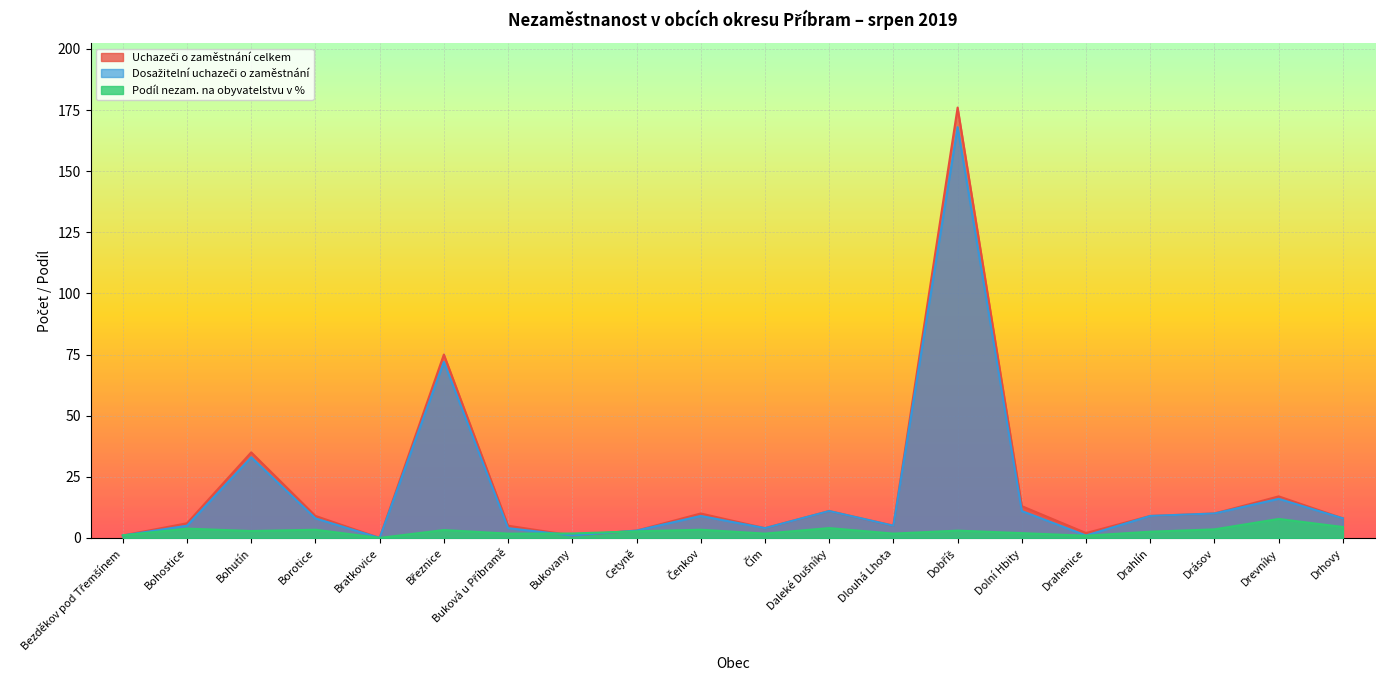

Where is the first local maximum for Uchazeči o zaměstnání celkem?

Bohutín